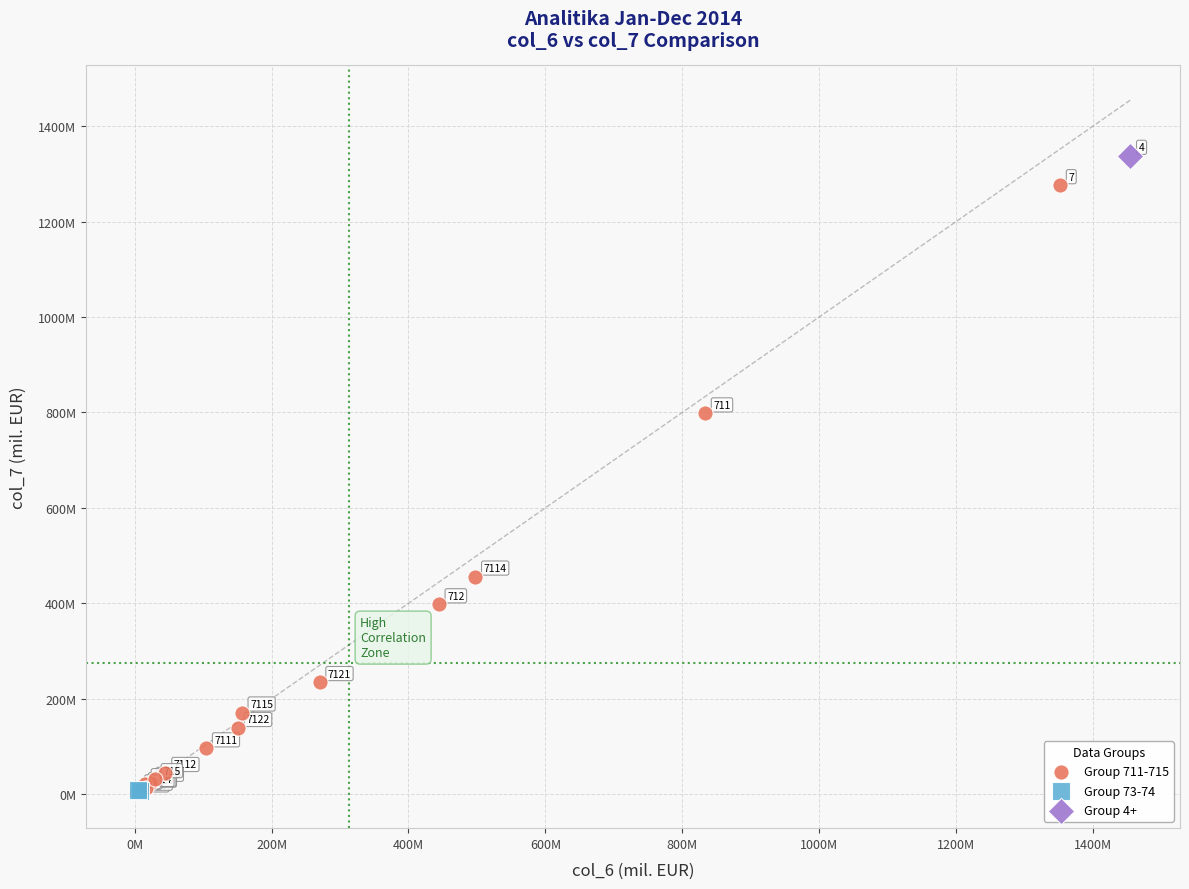

What are all the series names shown in the legend?

Group 711-715, Group 73-74, Group 4+